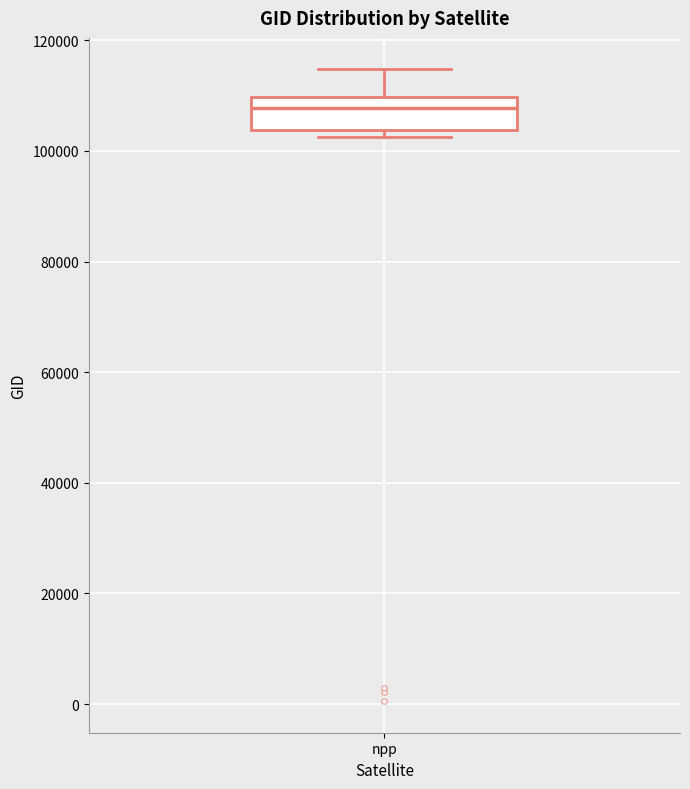

Read this box plot against the y-axis: the position of the median line, the range covered by the box, and the ends of both whiskers. The values are not printed on the chart, so give them approximately, as read against the axis.

median 108000, box 104000 to 110000, whiskers 102000 to 114000